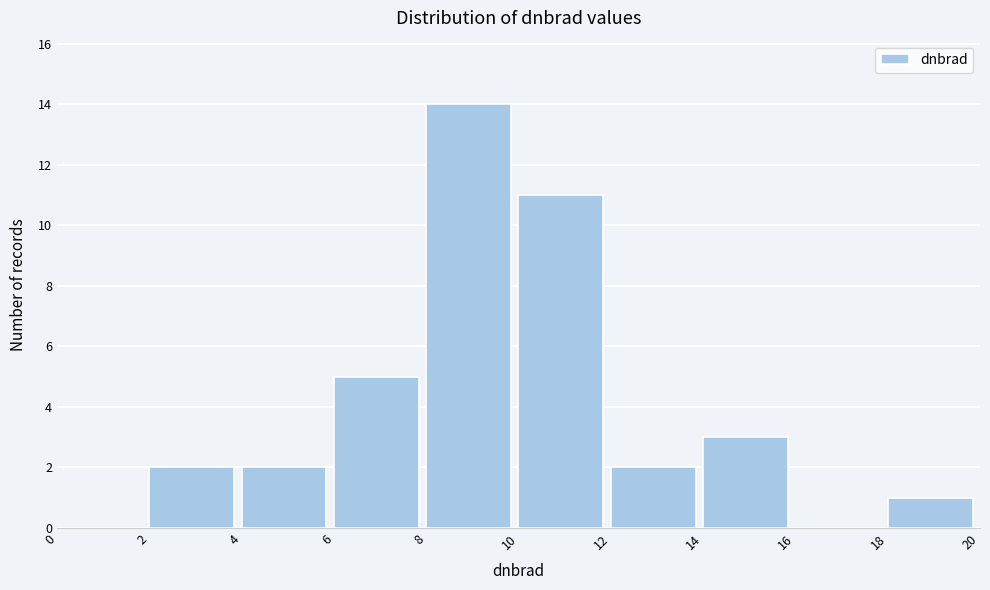

Reading left to right, list every bar in this chart as the range it spans on the x-axis followed by its height. The values are not printed on the chart, so give them approximately, as read against the axis.

0 to 2: 0
2 to 4: 2
4 to 6: 2
6 to 8: 5
8 to 10: 14
10 to 12: 11
12 to 14: 2
14 to 16: 3
16 to 18: 0
18 to 20: 1